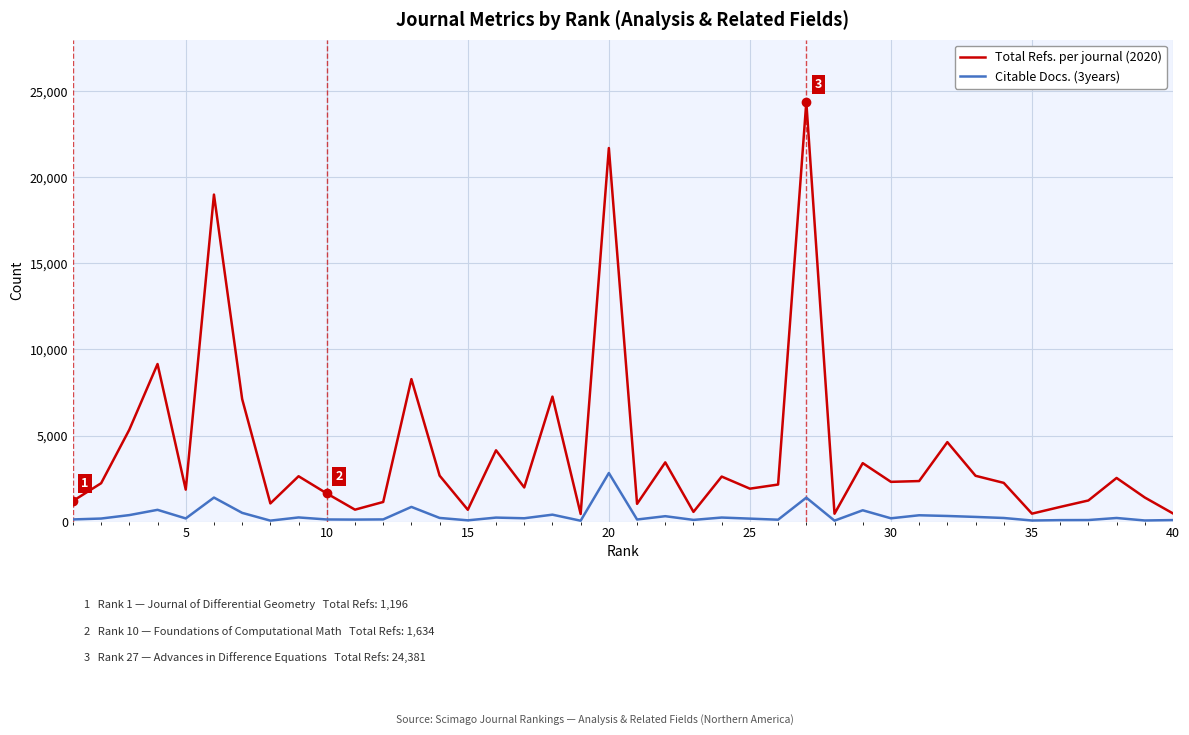

Which series has the largest range (max minus min)?

Total Refs. per journal (2020)